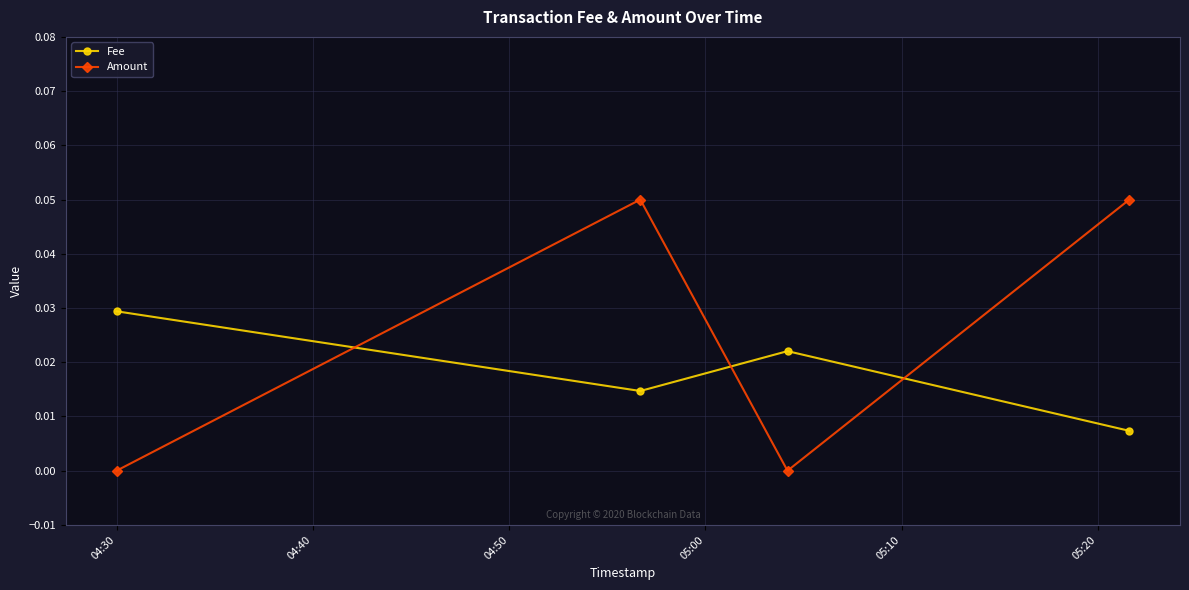

How many distinct data groups are displayed?

2